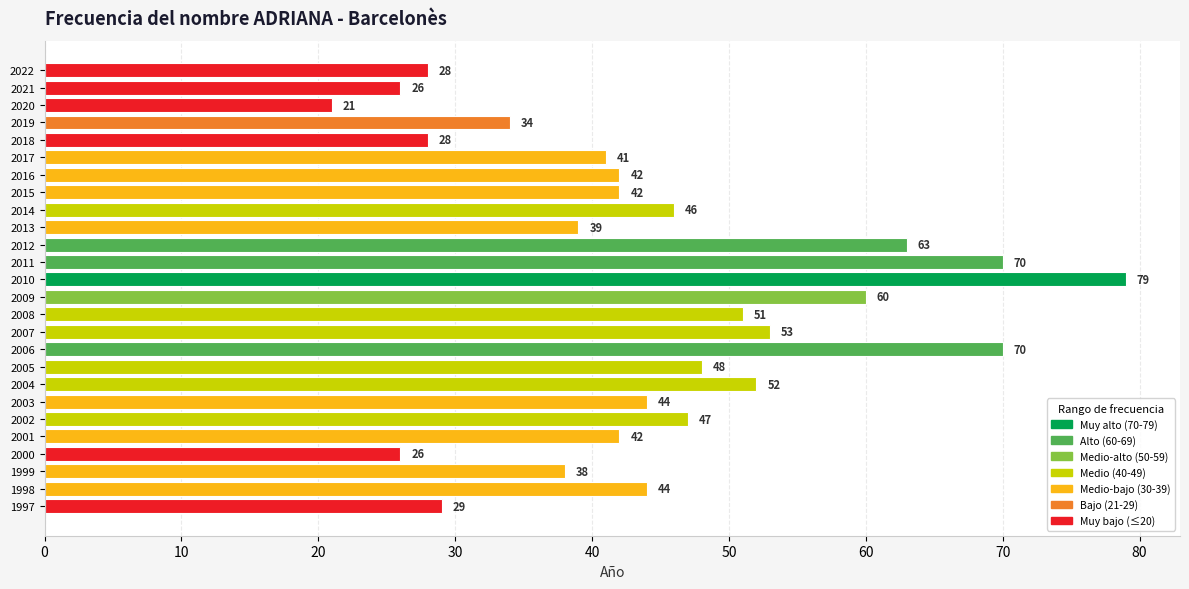

What is the smallest value displayed?

21